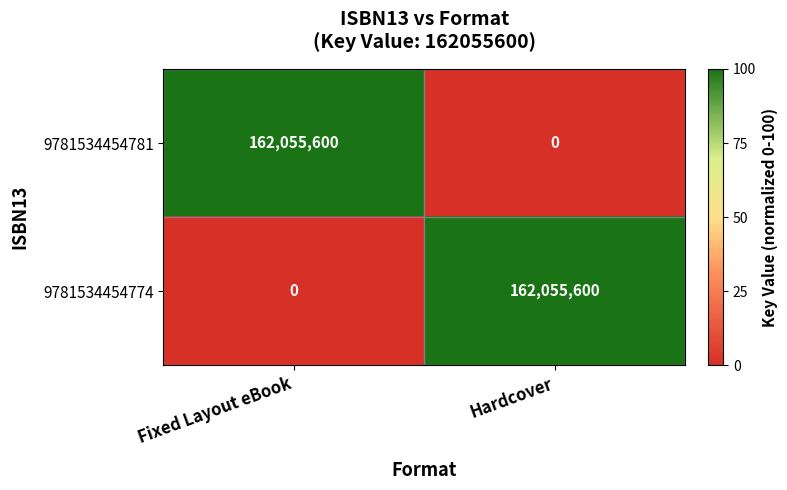

What value does the 9781534454774 series have at Hardcover, to the nearest 100?

162055600